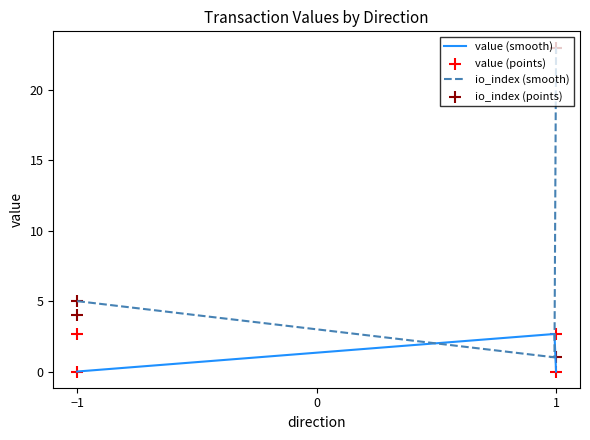

Which series has the largest Y range (max minus min)?

io_index